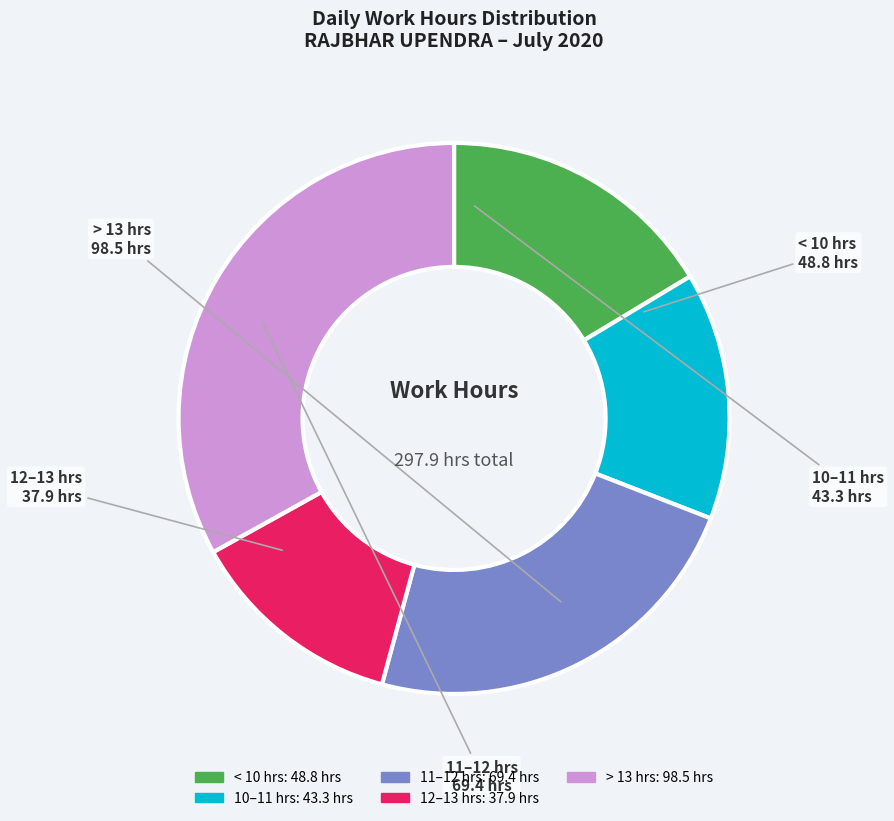

Is there a majority slice in this chart?

No